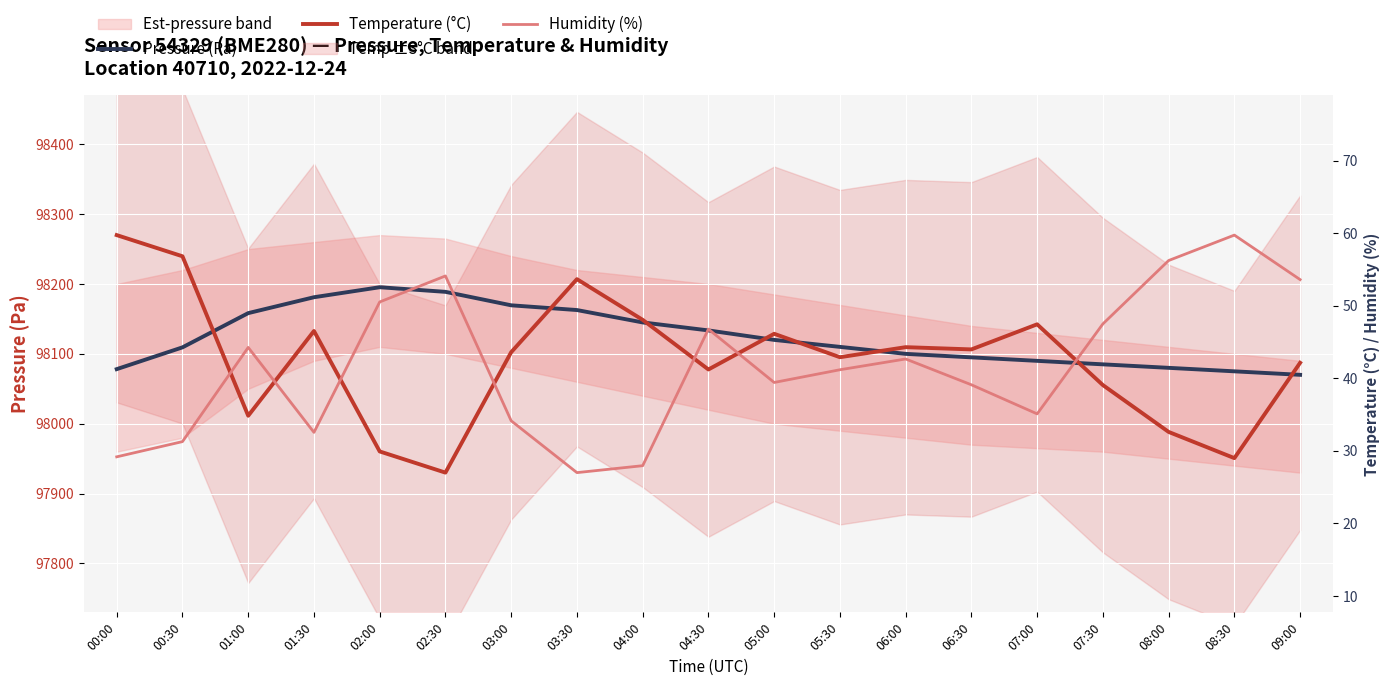

What are all the series names shown in the legend?

Pressure (Pa), Temperature (°C), Humidity (%)